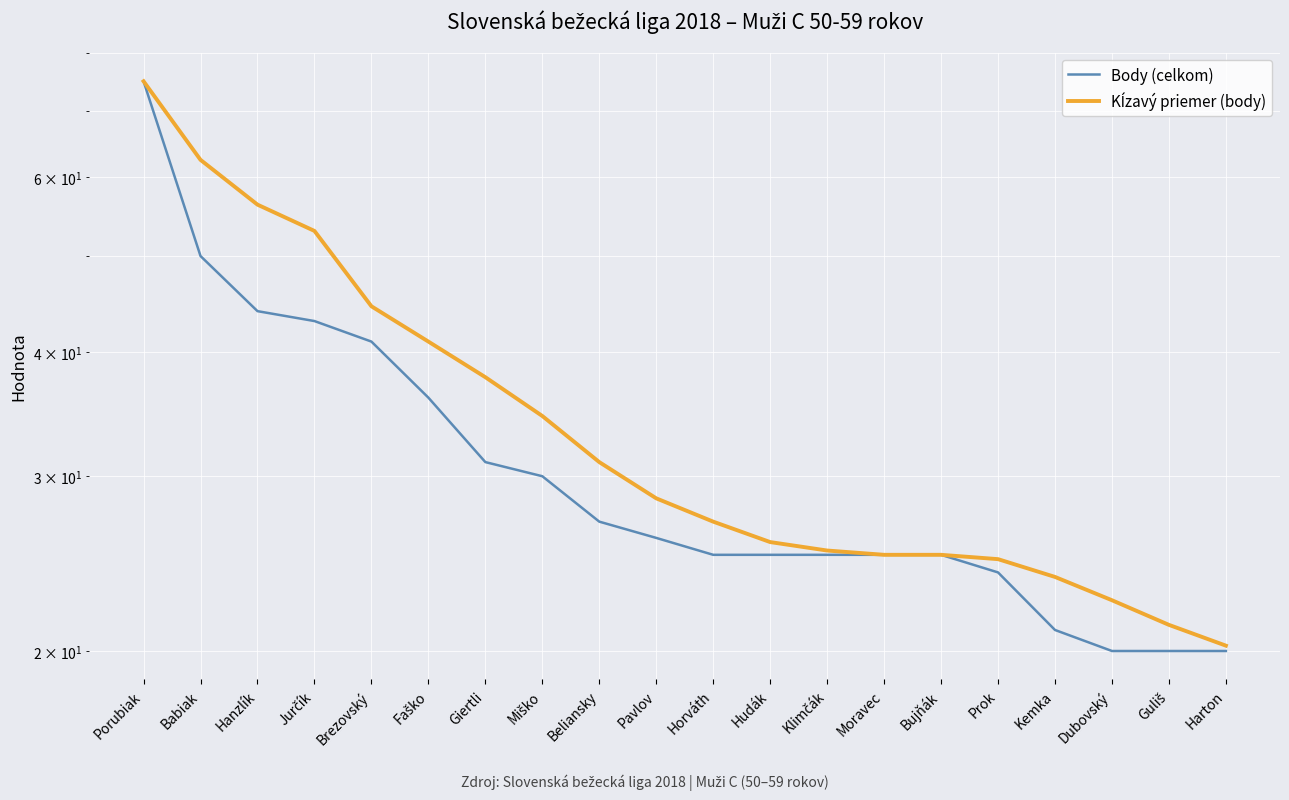

Rank the series by their maximum value, from lowest to highest.

Body (celkom), Kĺzavý priemer (body)